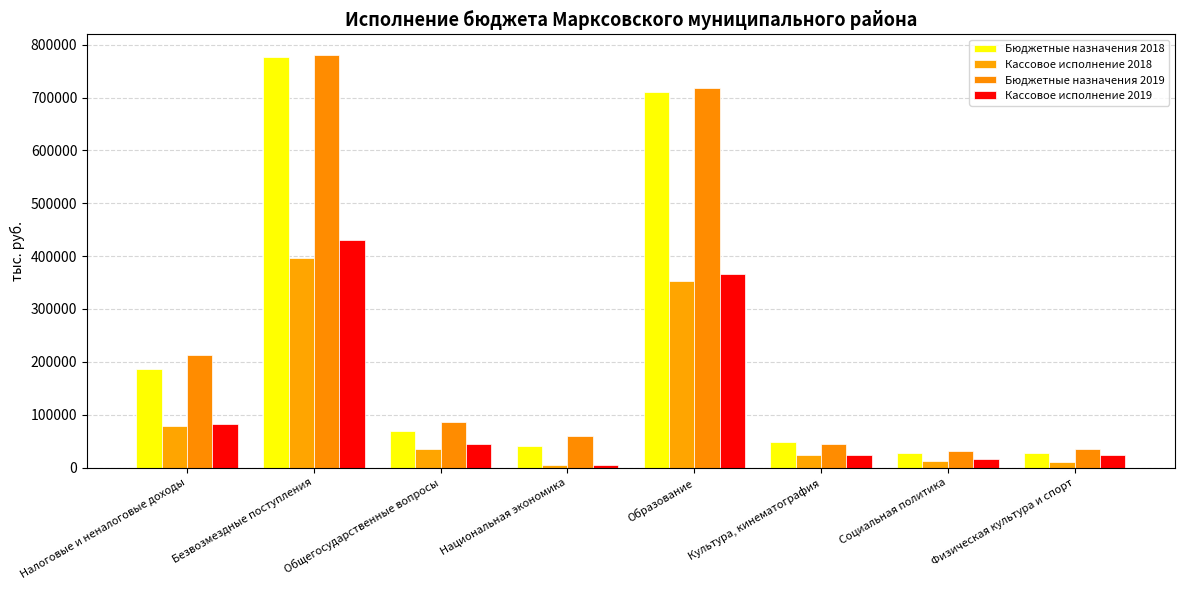

What is the average value of the Кассовое исполнение 2019 series?

124023.9